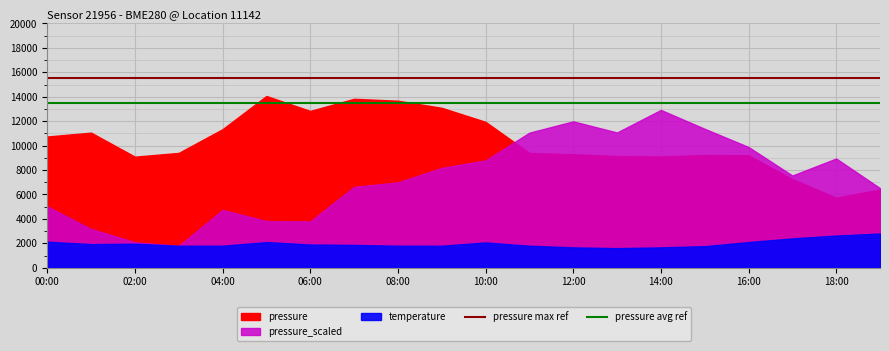

What is the sum of the pressure max ref values at 11 and 17?

31000